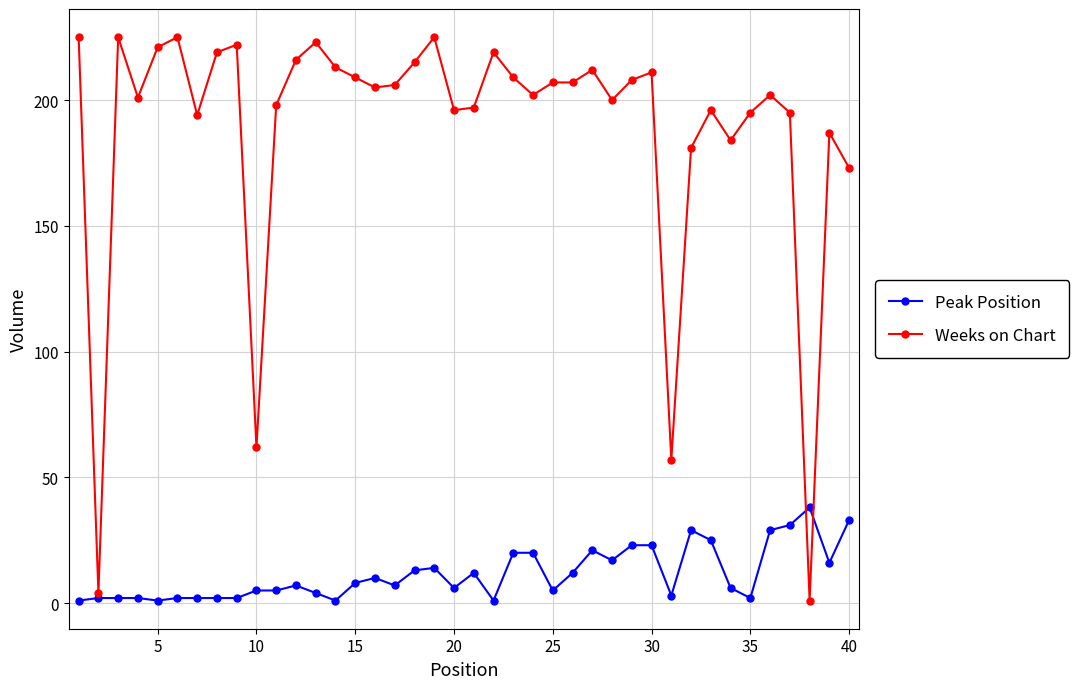

Which series has the widest spread of values?

Weeks on Chart